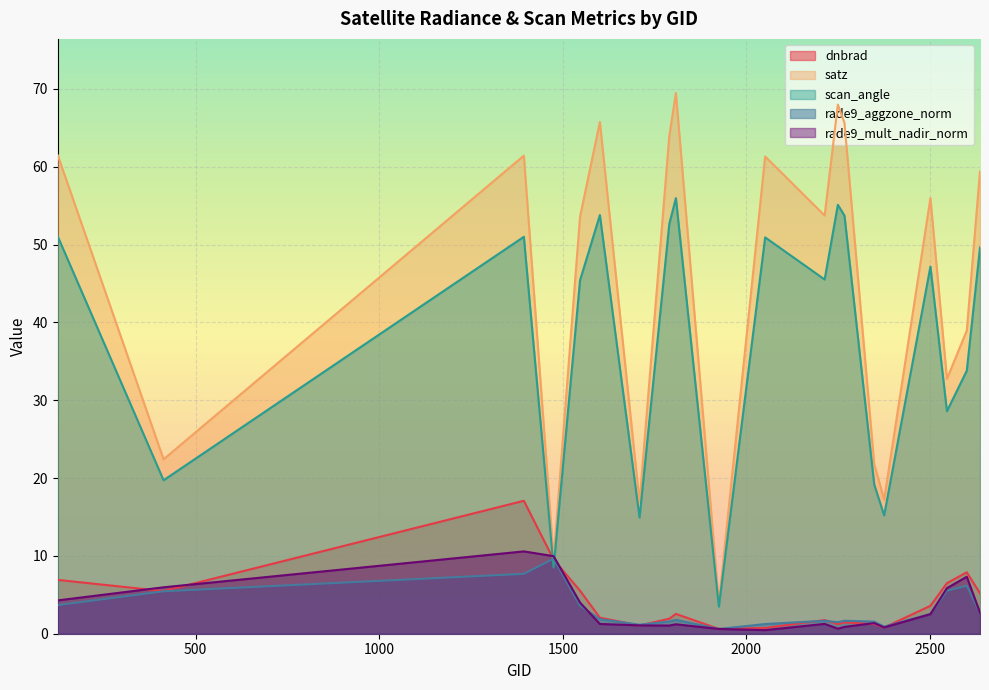

Which series ends up on top after the final intersection of rade9_aggzone_norm and dnbrad?

dnbrad